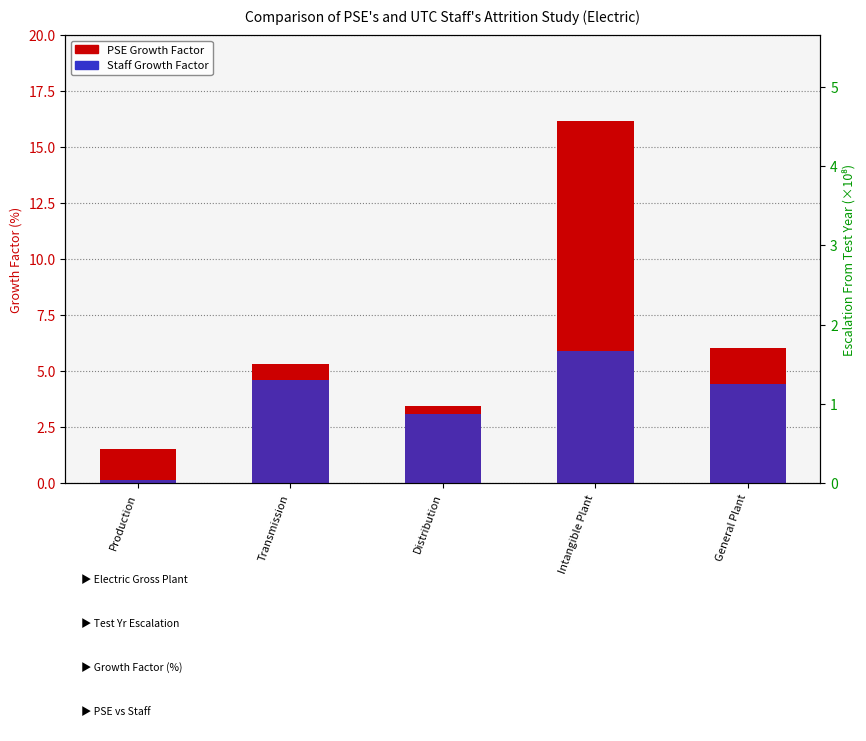

What value does the PSE Growth Factor series have at General Plant?

6.0